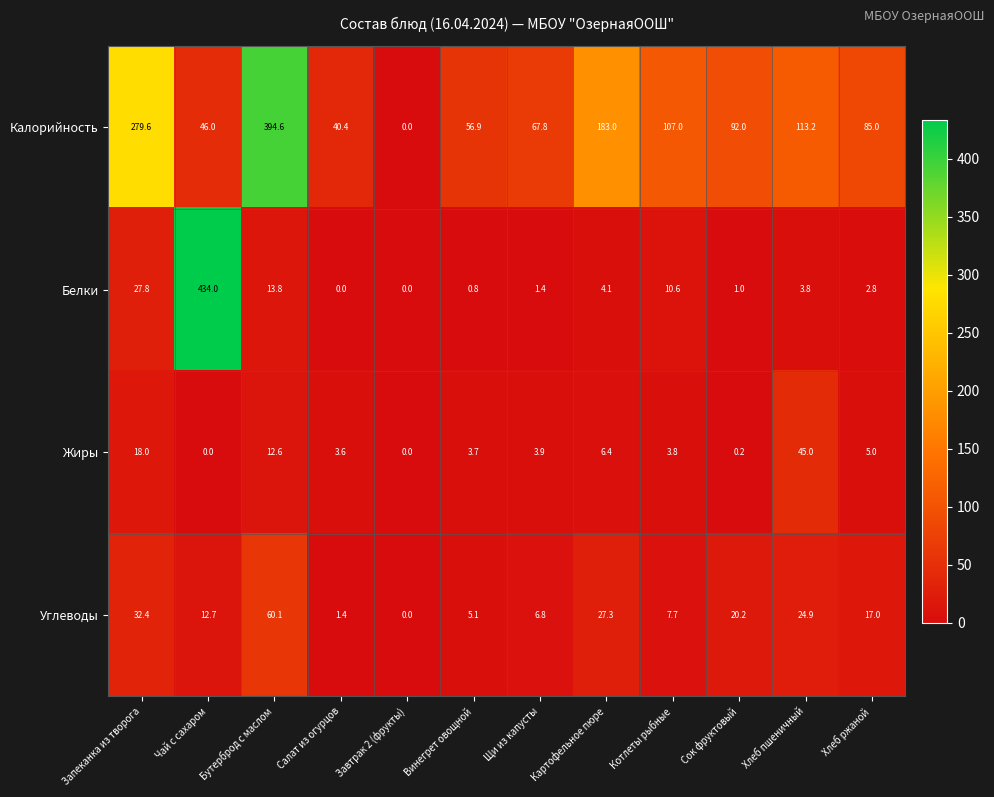

At which label does Жиры first exceed 3?

Запеканка из творога